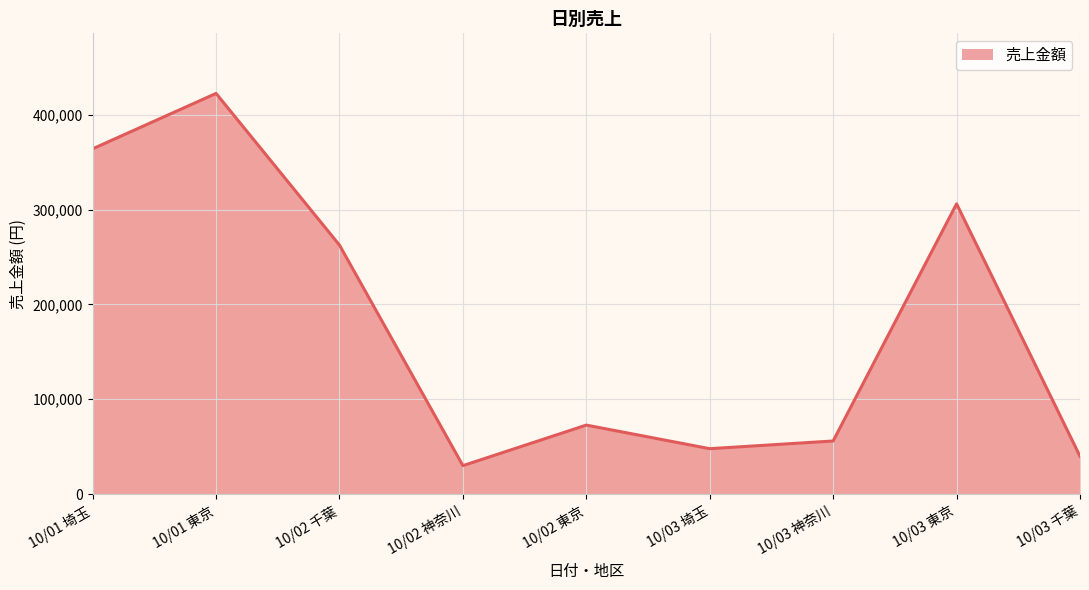

What is the change in value from 10/02 神奈川 to 10/03 東京?

+276000